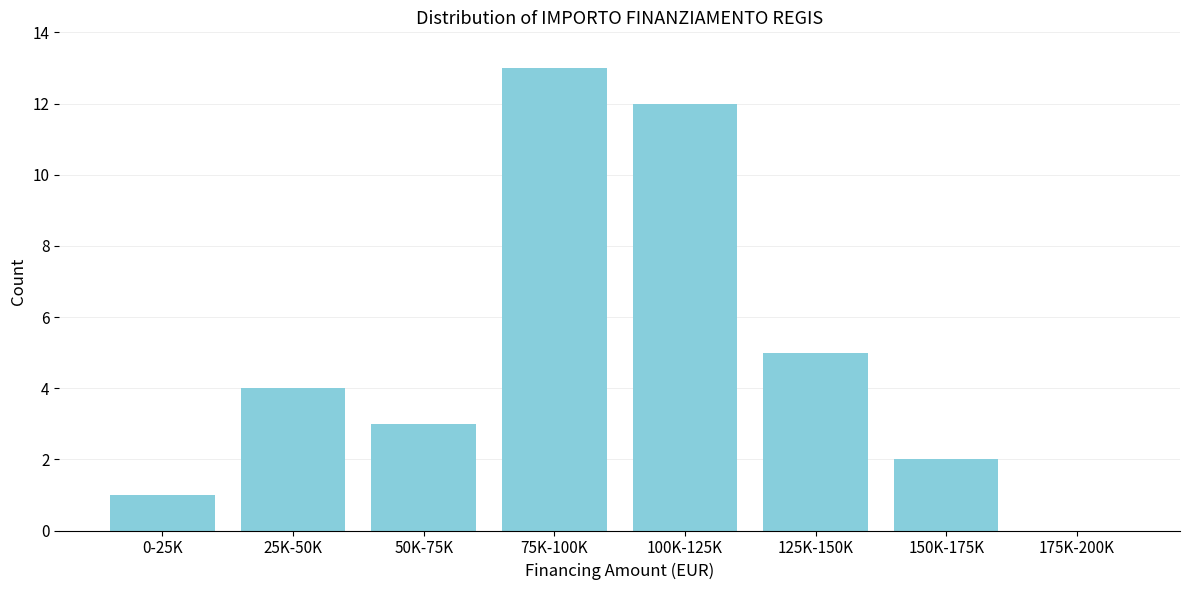

Reading left to right, what are all the values shown in this chart?

0-25K=1	25K-50K=4	50K-75K=3	75K-100K=13	100K-125K=12	125K-150K=5	150K-175K=2	175K-200K=0